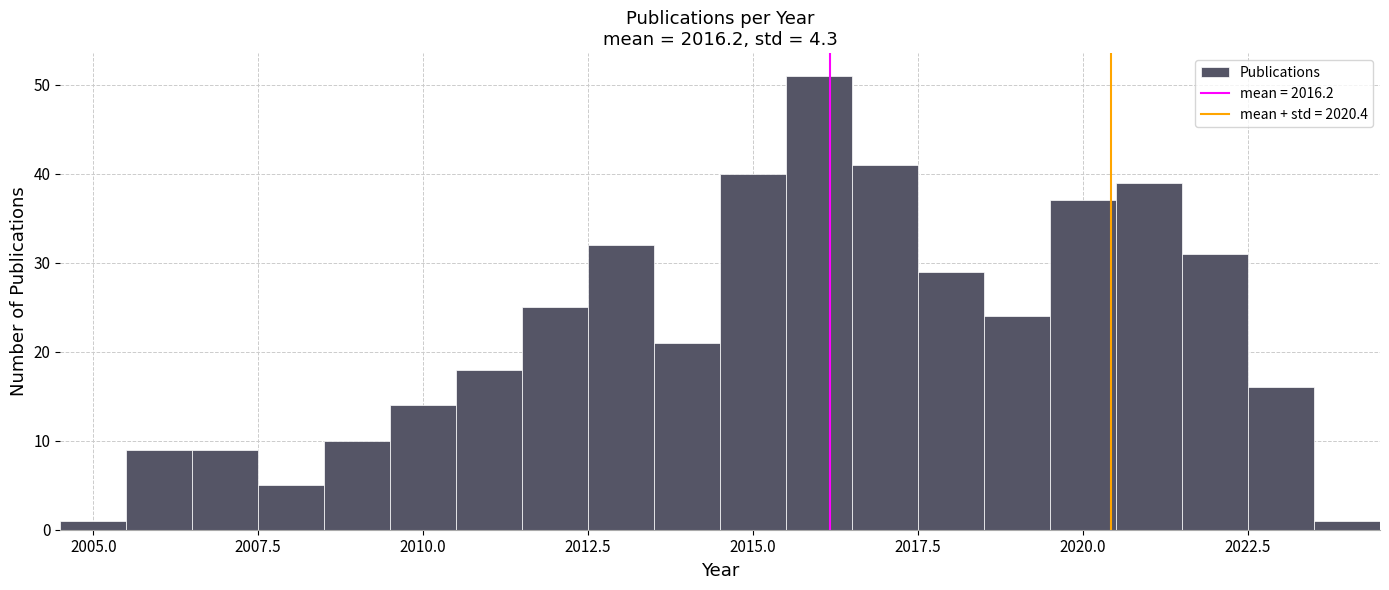

Read against the x-axis, roughly where is the centre of the tallest bar?

2016.0